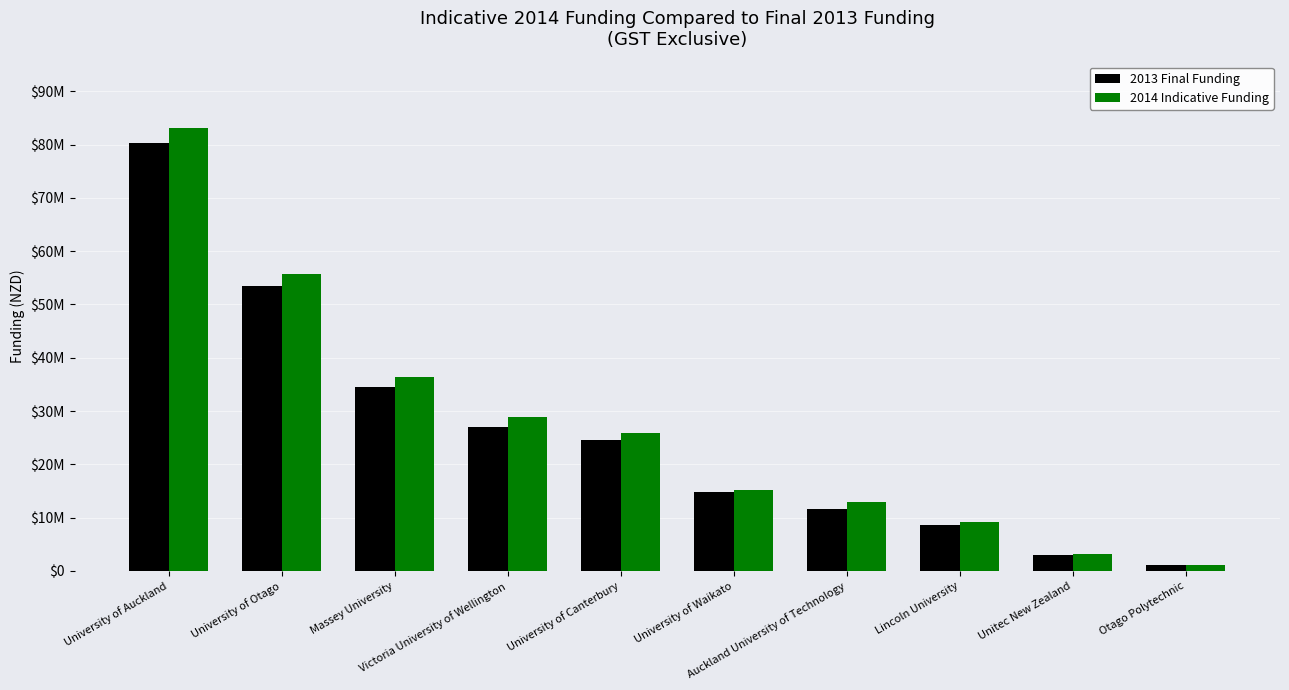

Reading right to left, extract all data points from this chart.

2013 Final Funding: Otago Polytechnic=1116188.6	Unitec New Zealand=3085822.4	Lincoln University=8695371.9	Auckland University of Technology=11664830.5	University of Waikato=14887511.2	University of Canterbury=24573413.3	Victoria University of Wellington=26915758.4	Massey University=34590312.3	University of Otago=53428655.3	University of Auckland=80344344.5
2014 Indicative Funding: Otago Polytechnic=1122775.8	Unitec New Zealand=3120033.2	Lincoln University=9153022.3	Auckland University of Technology=12936927.9	University of Waikato=15269649.4	University of Canterbury=25825531.9	Victoria University of Wellington=28946038.9	Massey University=36359111.8	University of Otago=55709776.3	University of Auckland=83110908.5